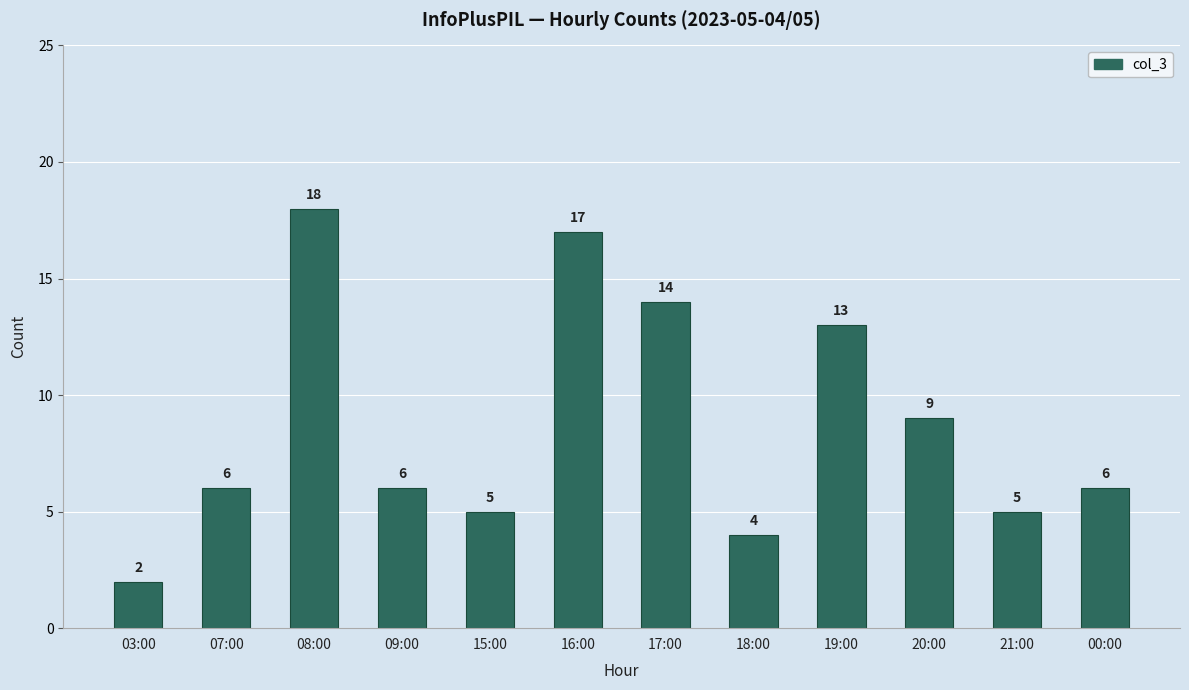

Approximately how many times larger is the value at 09:00 compared to 19:00?

0.5